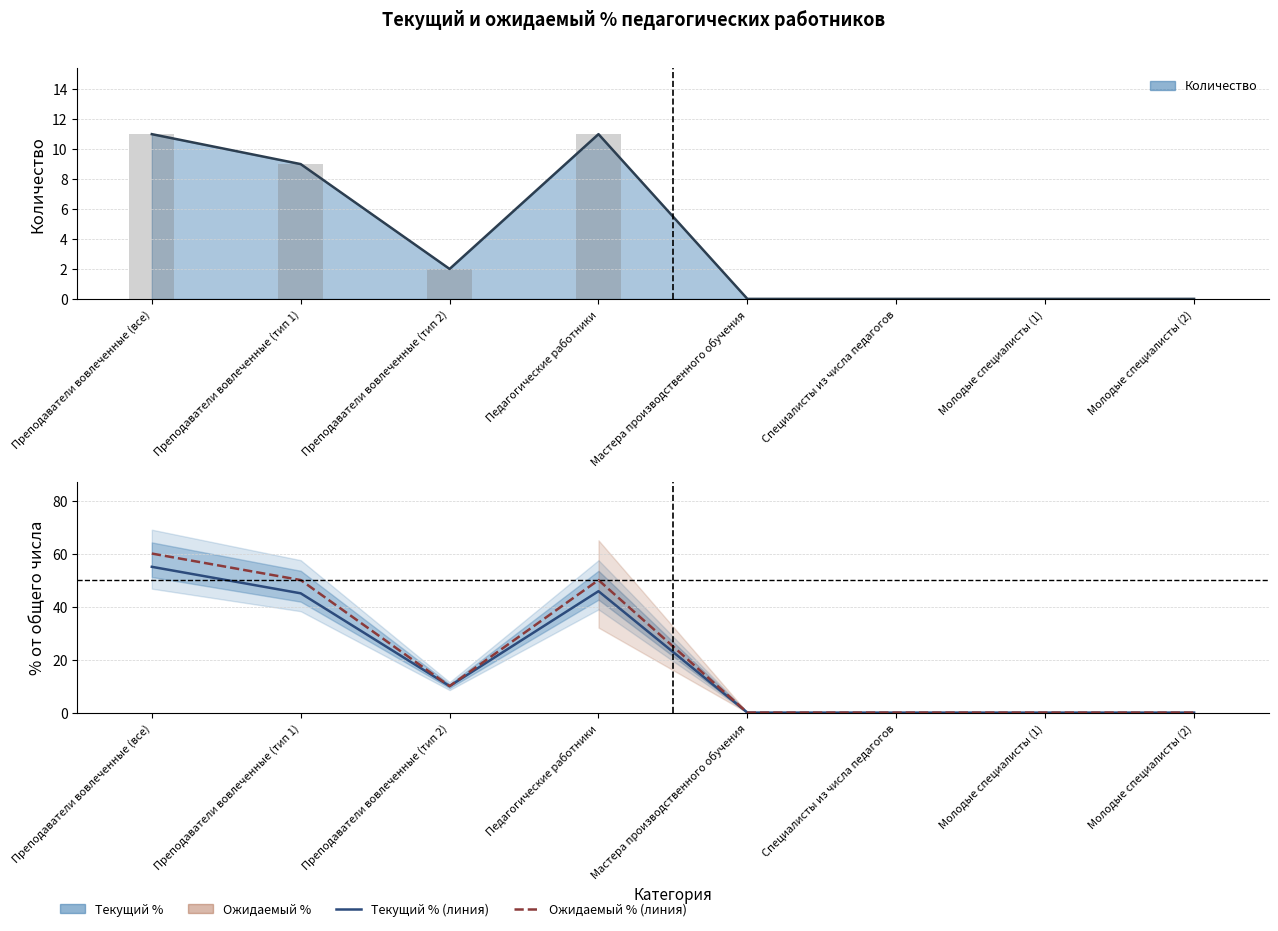

At how many categories does at least one series exceed 22?

3